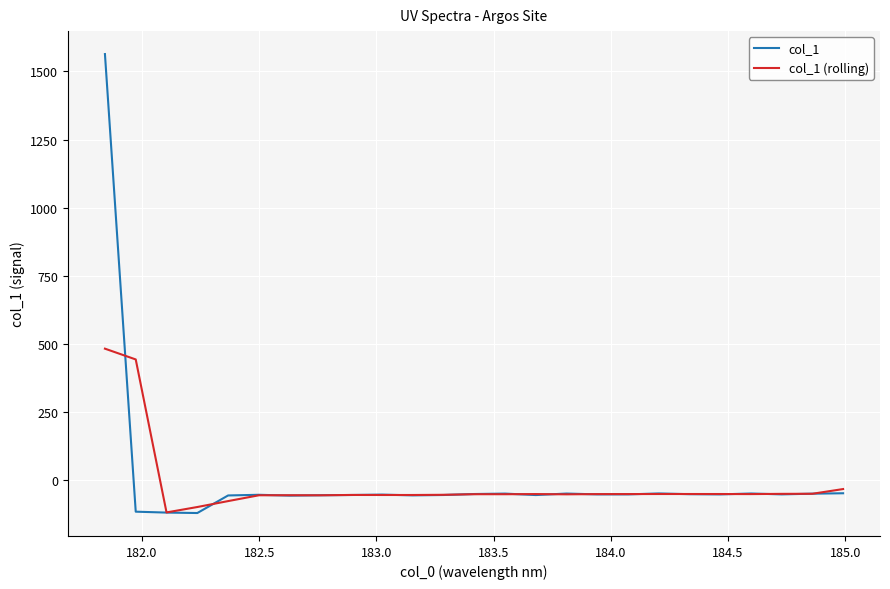

What is the lowest value of the col_1 (rolling) series?

-118.1